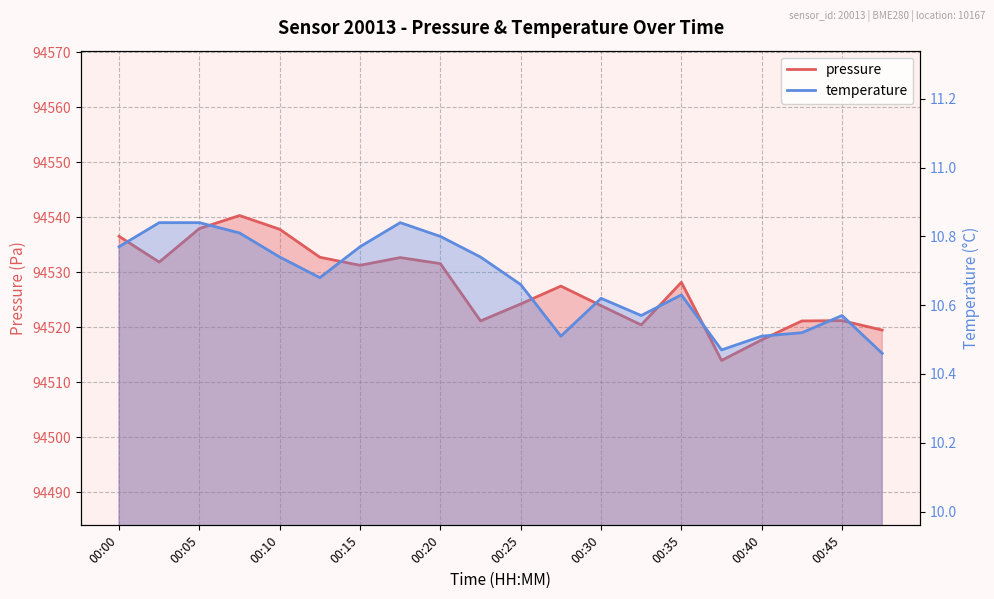

True or false: pressure has a value of 49803.0 at 00:20.

False